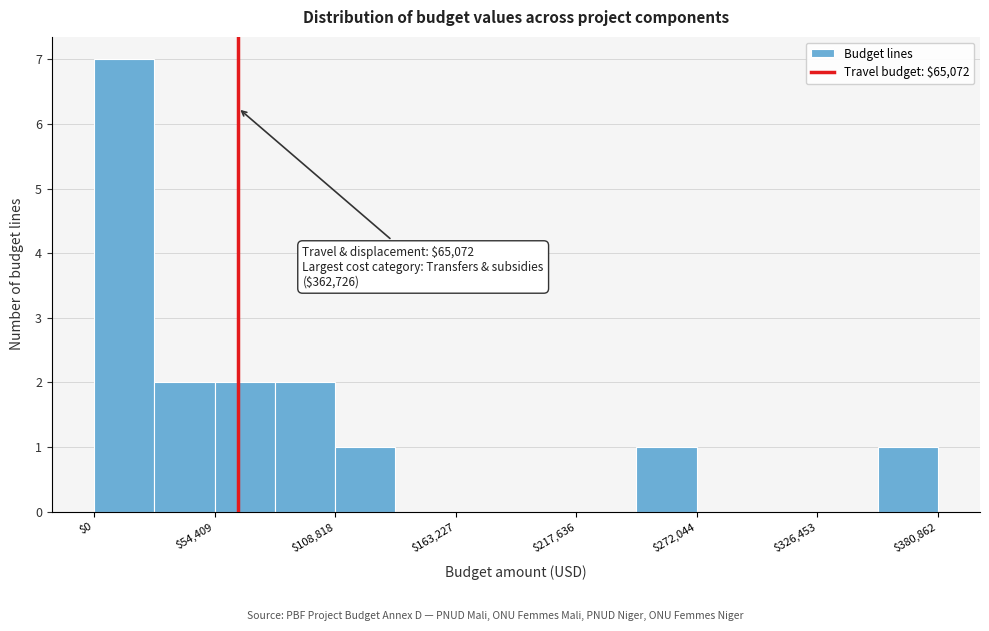

Around what value on the x-axis is the tallest bar? Give the approximate position of its centre, as read against the axis.

10000